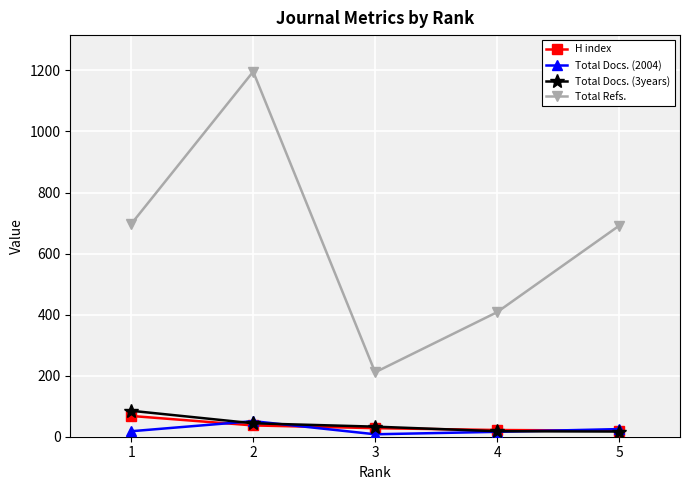

Count the number of data series in this chart.

4